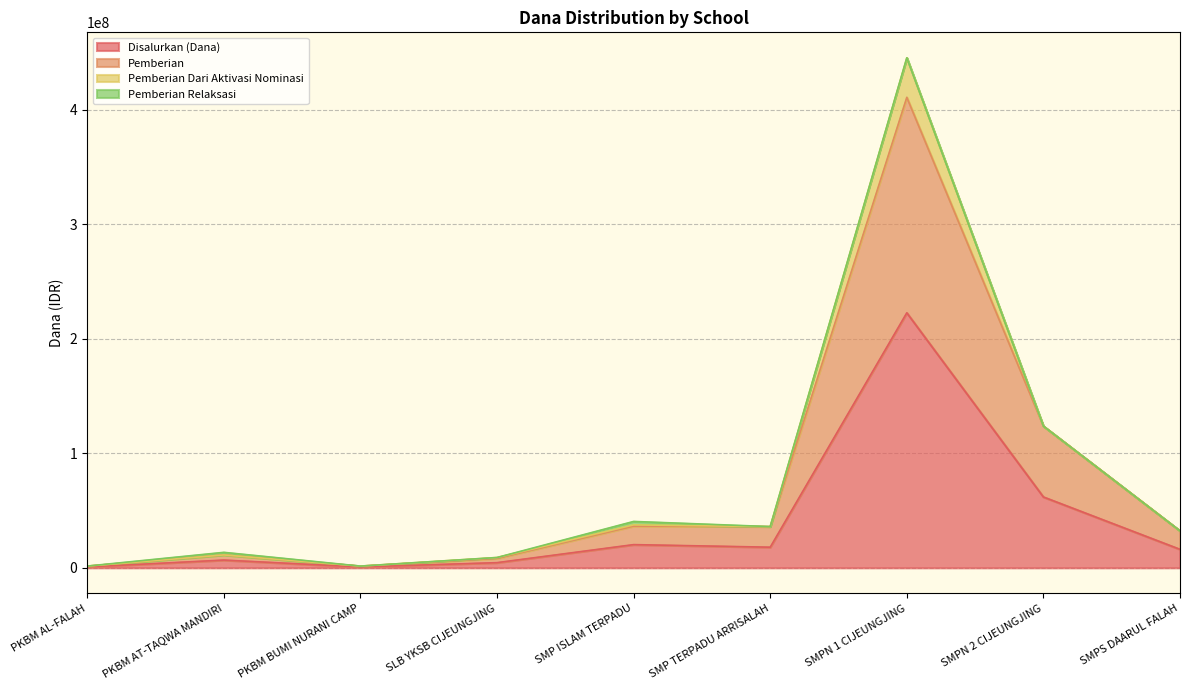

What is the approximate value of Disalurkan (Dana) at SMPN 2 CIJEUNGJING, to the nearest 100?

61875000